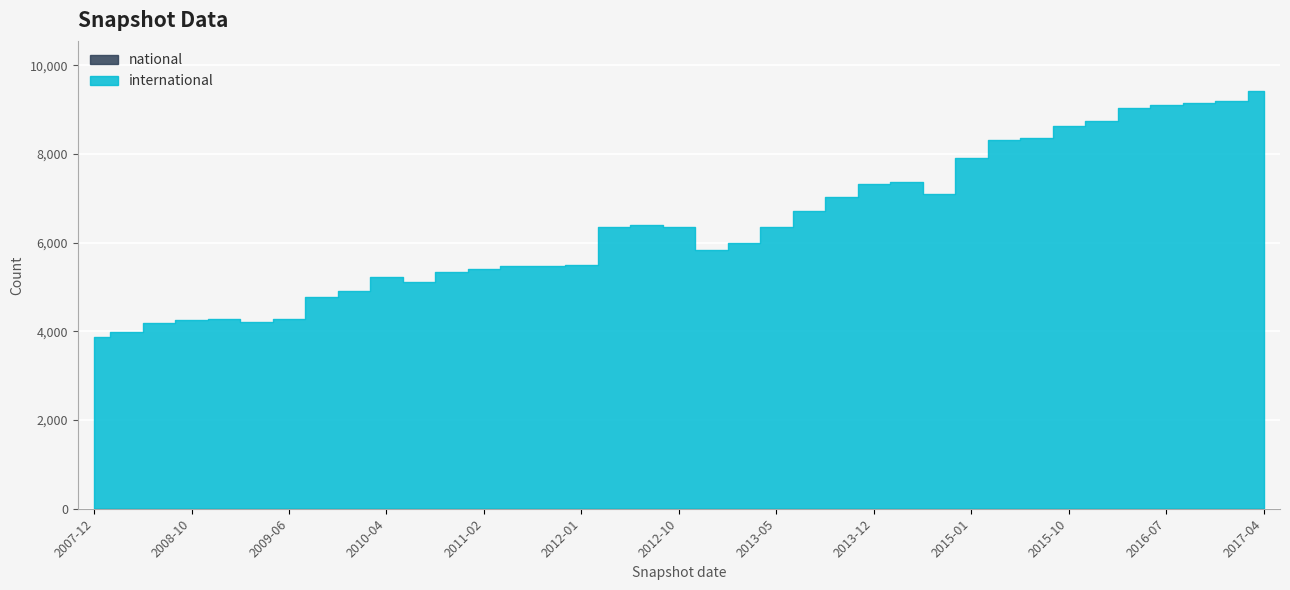

What is the label of the 16th point from the left?

2012-01